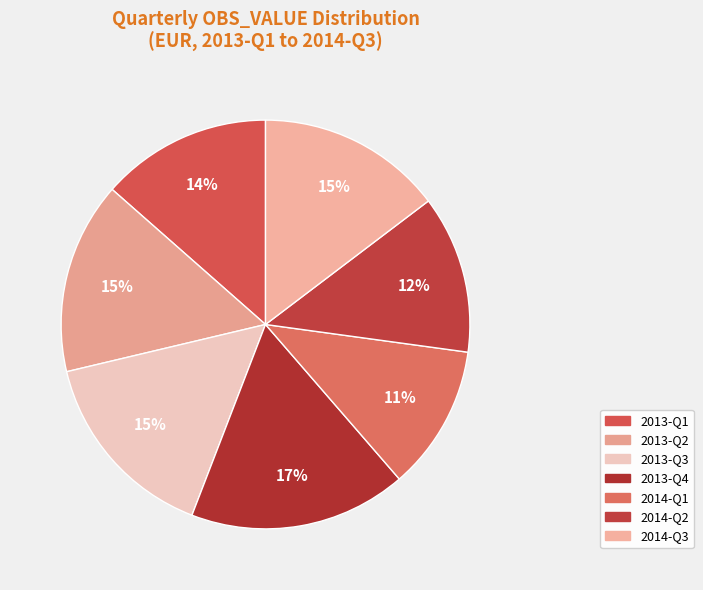

To the nearest percent, what portion does 2013-Q3 represent?

15%